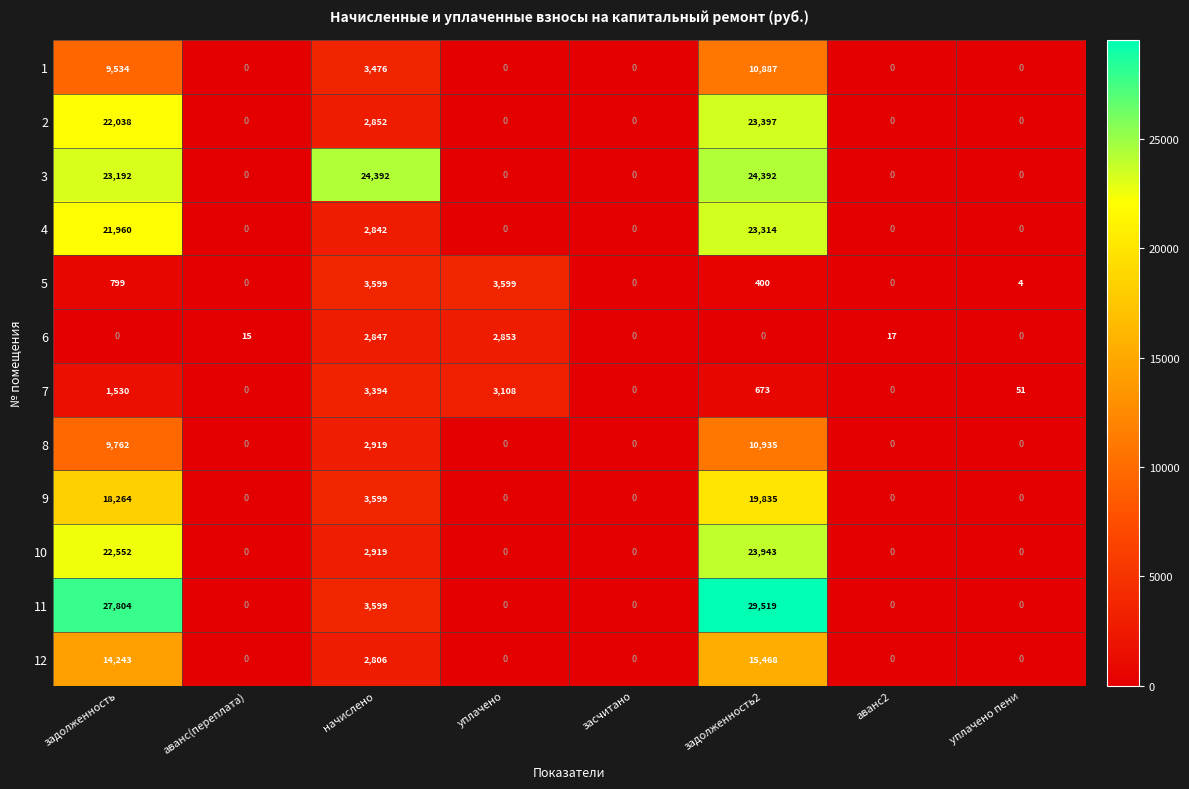

Is it true that 6 equals 17 at аванс2?

True